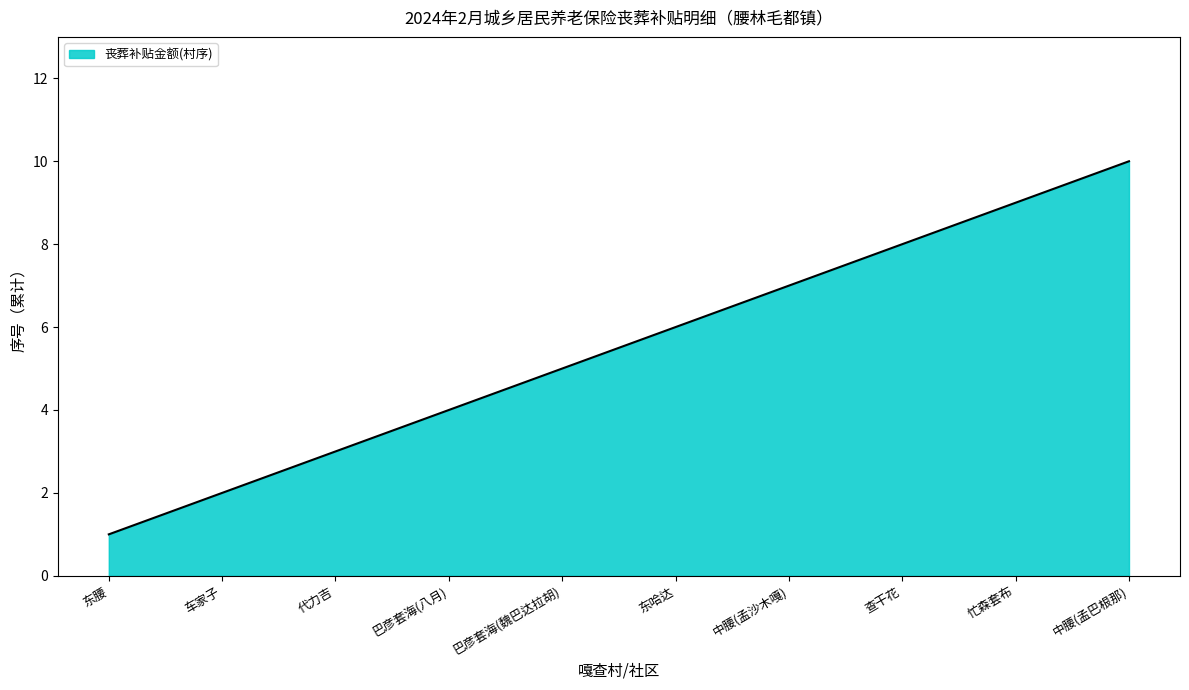

What is the change in value from 巴彦套海(八月) to 查干花?

+4